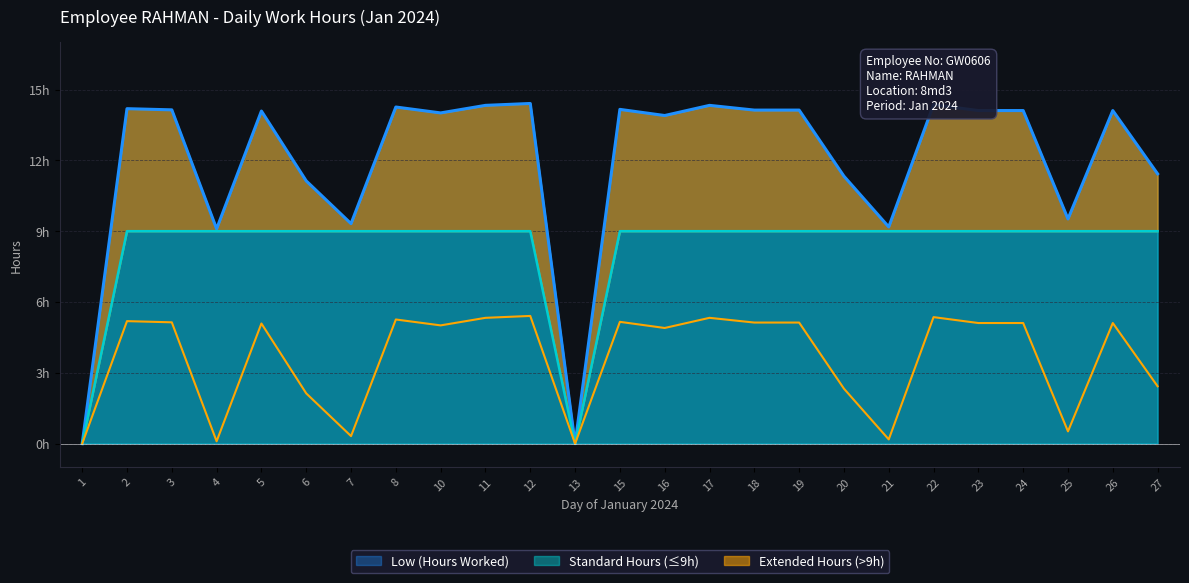

What is the sum of all values?

297.8